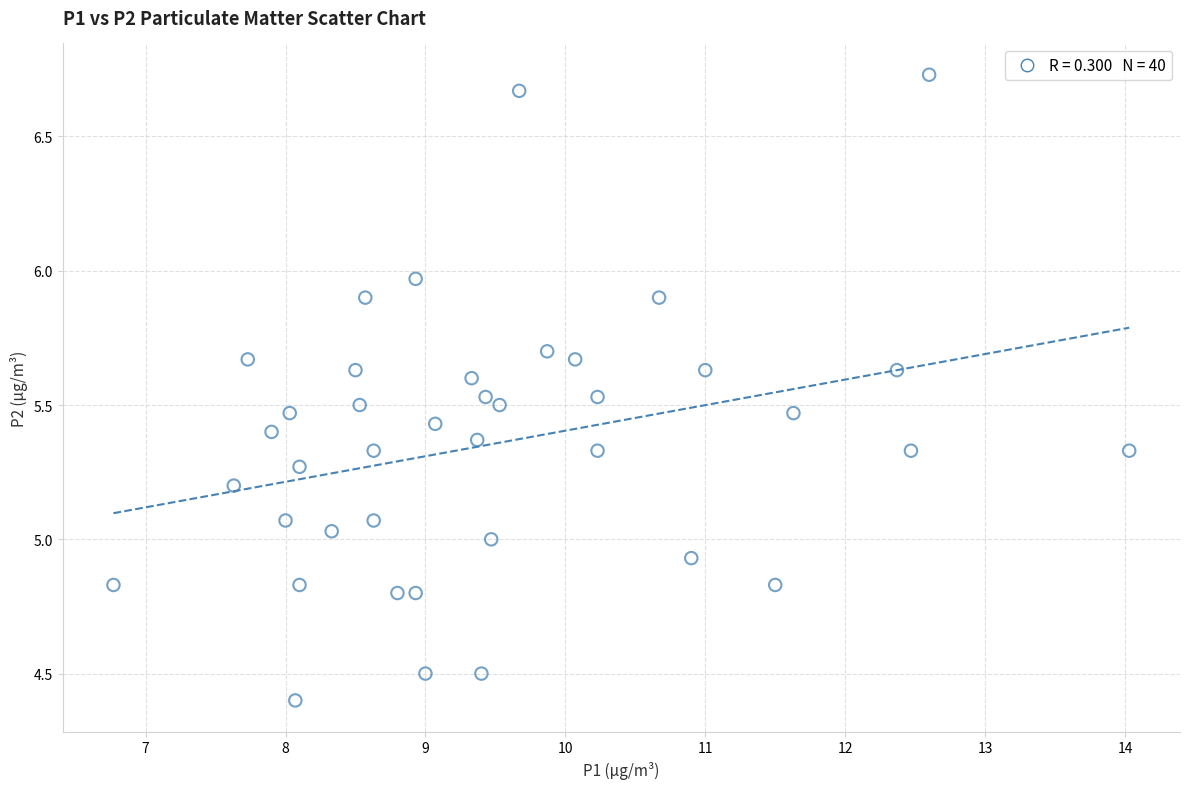

What is the range of Y values (max minus min)?

2.3